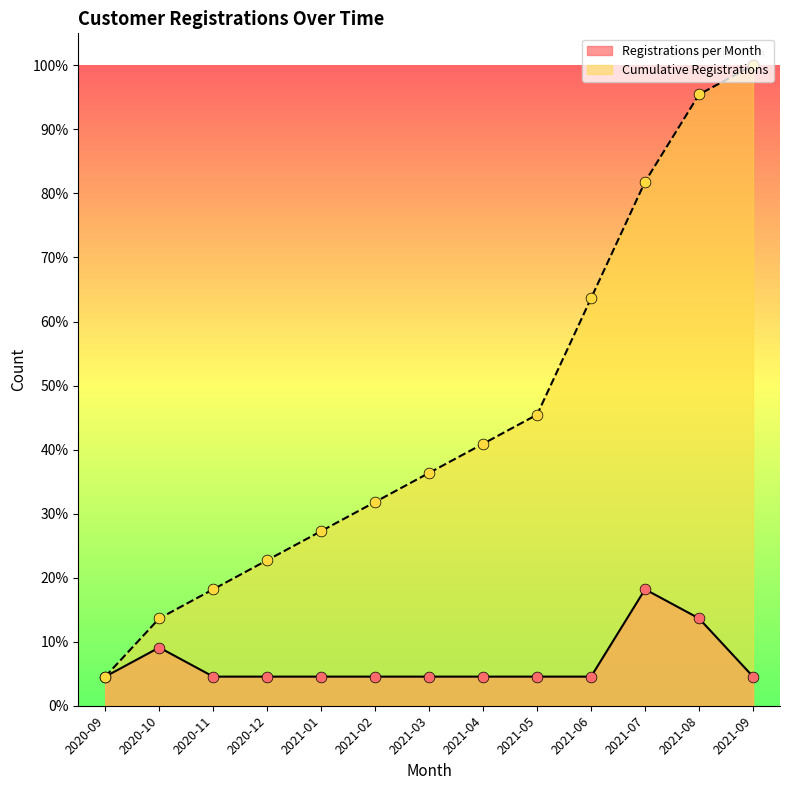

Is the value of Registrations per Month at 2021-05 greater than the value of Cumulative Registrations at 2020-10?

No